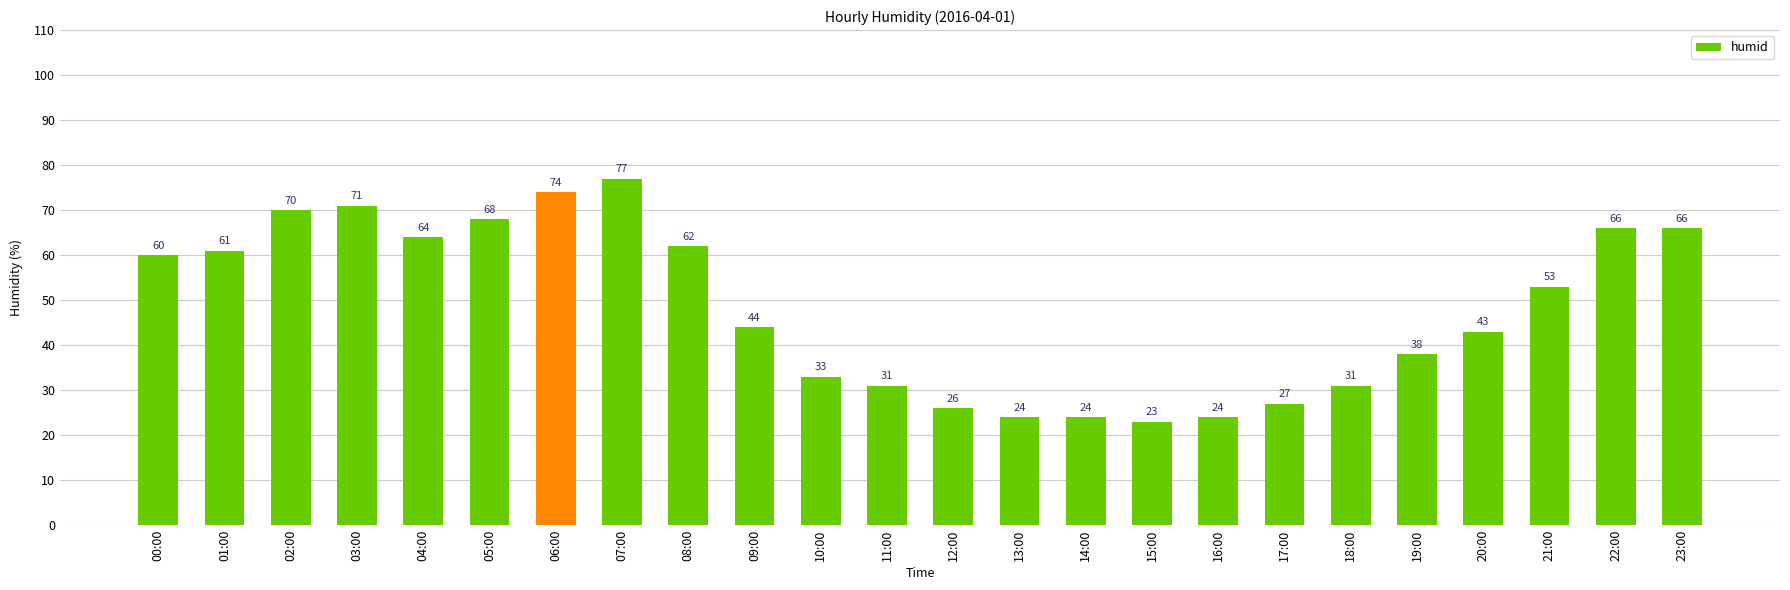

What is the average value?

48